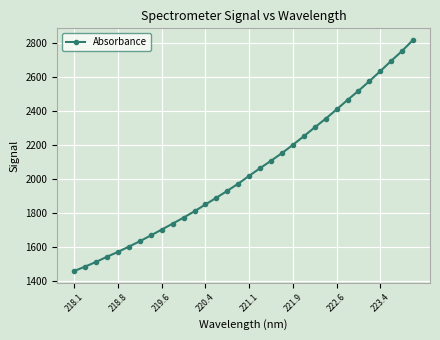

Reading right to left, list all the values displayed in this chart.

2819.2	2754.2	2695.6	2634.8	2575.8	2518.7	2465.1	2408.9	2354.4	2303.5	2251.1	2200.5	2151.5	2106.3	2062.9	2017.5	1971.4	1929.2	1888.3	1848.8	1808.6	1771.2	1735.5	1700.6	1665.8	1631.7	1600.0	1568.9	1540.5	1509.7	1482.4	1456.0